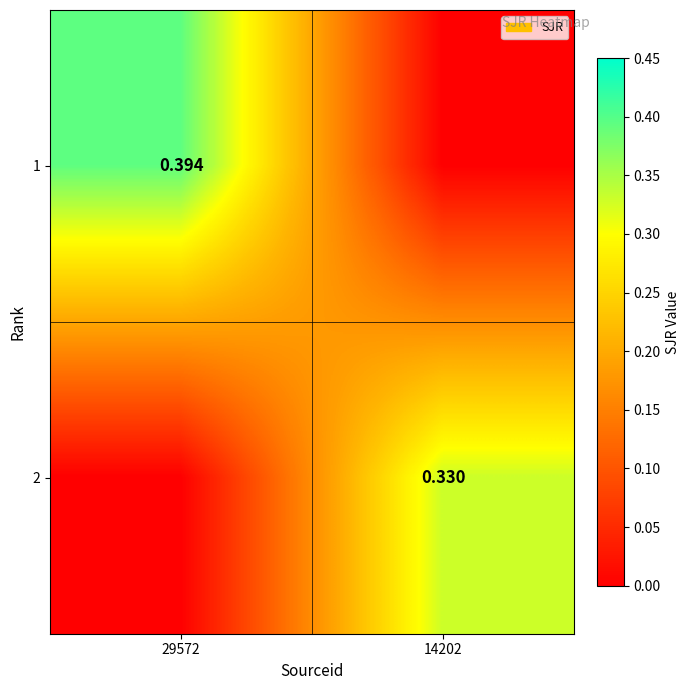

What is the difference between the highest and lowest values at 14202?

0.3